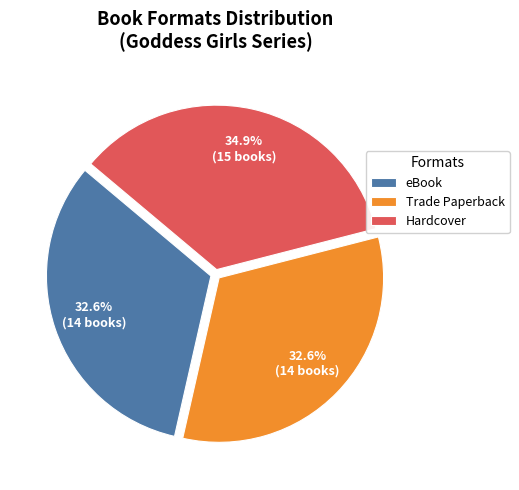

To the nearest percent, what is the combined percentage of Hardcover and eBook?

67%